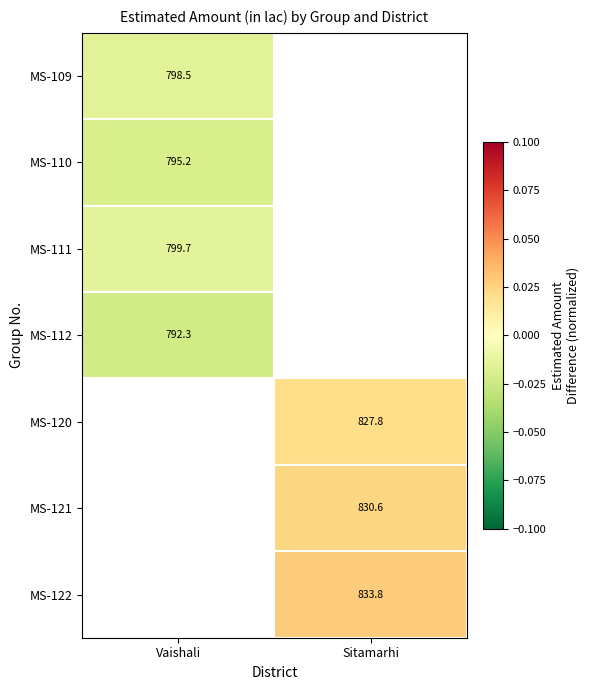

Is the value of MS-122 at Sitamarhi greater than the value of MS-121 at Sitamarhi?

Yes